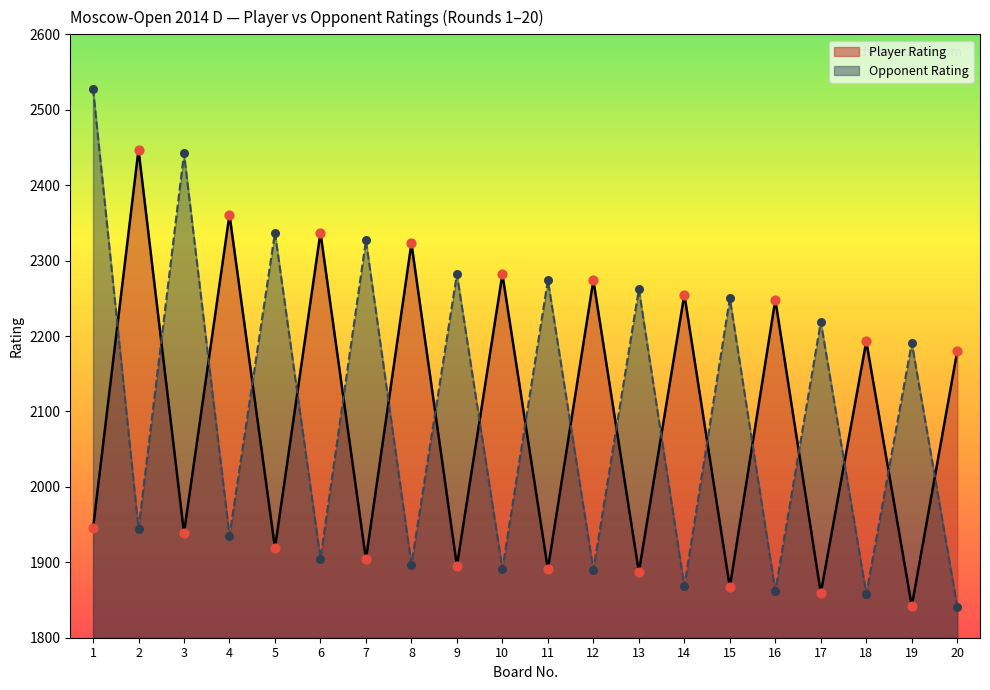

Which series has the largest total across all categories?

Opponent Rating